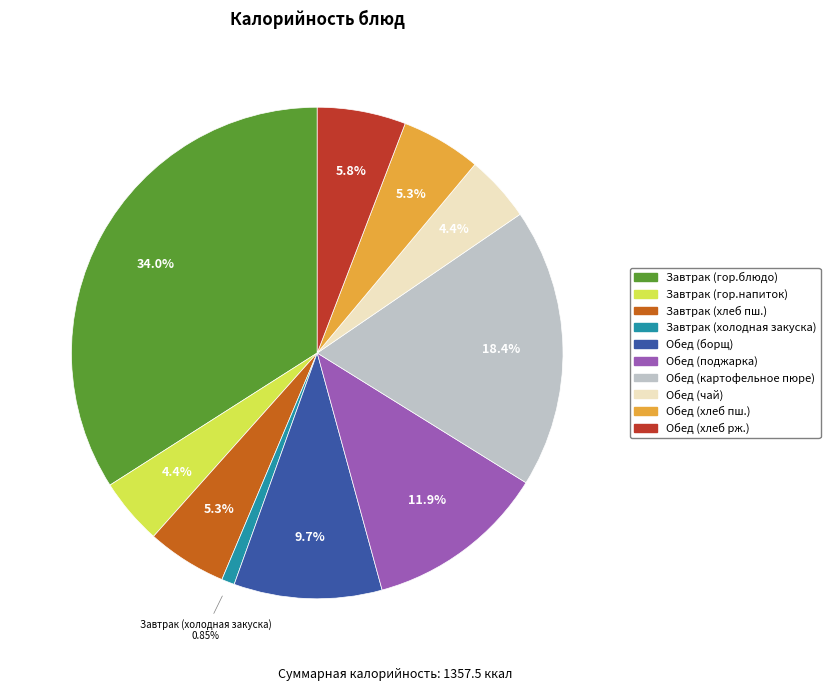

True or false: Обед (хлеб рж.) accounts for 17% of the total.

False